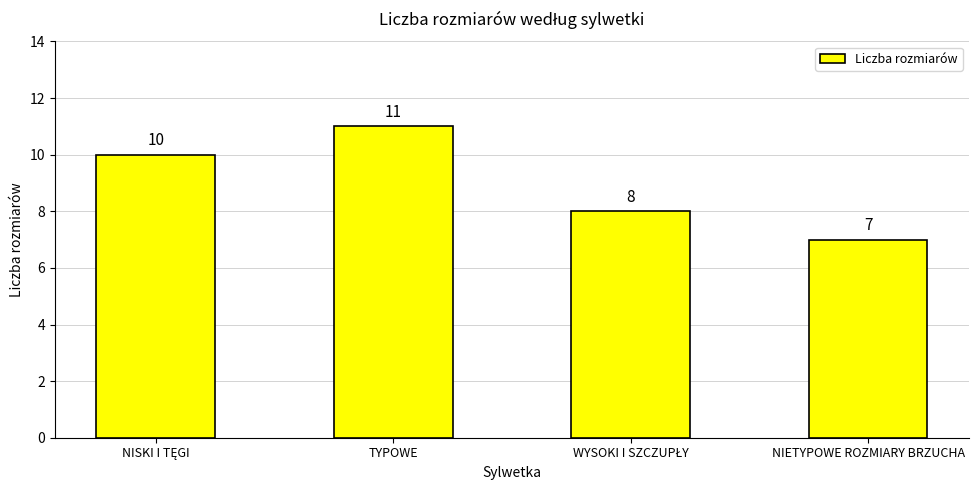

At which category does the chart reach its minimum across all series?

NIETYPOWE ROZMIARY BRZUCHA